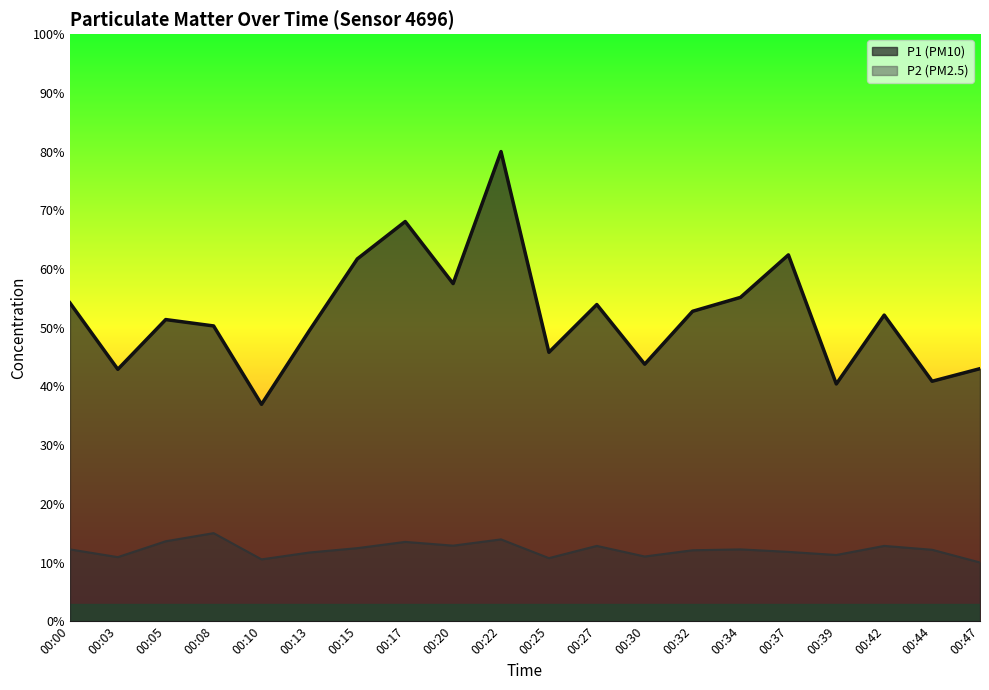

Which series changed the most between 00:05 and 00:25?

P1